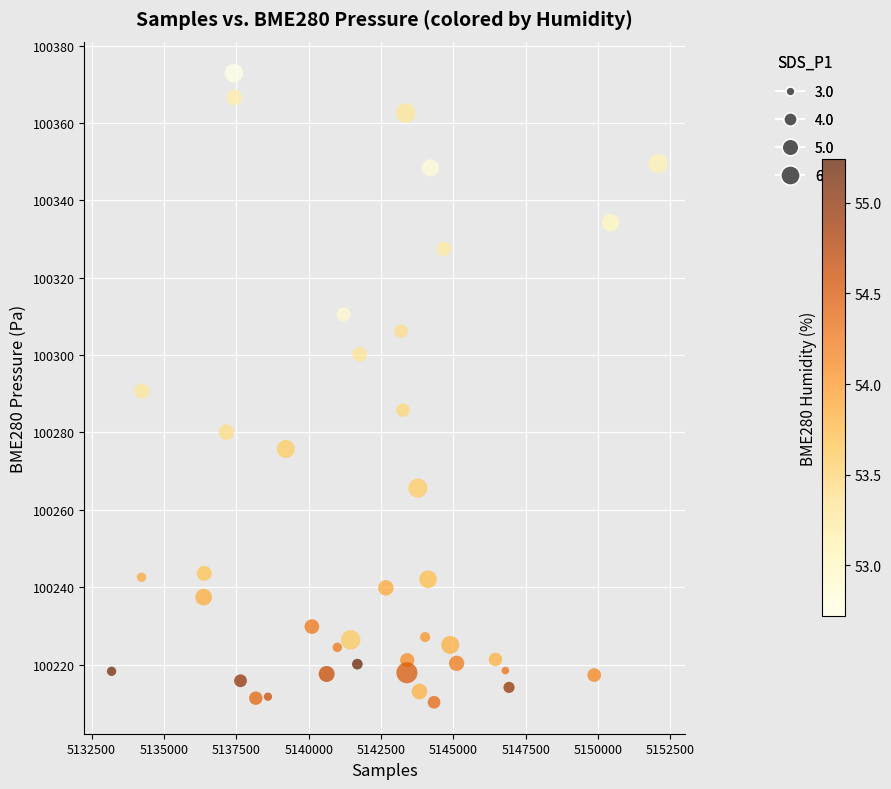

What is the range of Y values (max minus min)?

162.6